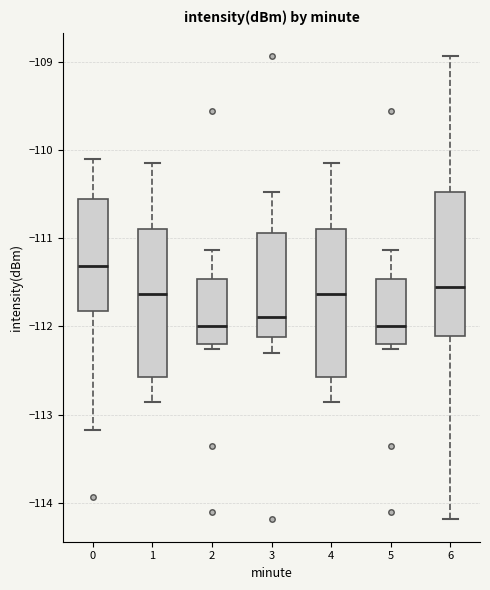

Reading left to right, read every box against the y-axis: the position of its median line, the range the box covers, and the ends of its whiskers. The values are not printed on the chart, so give them approximately, as read against the axis.

0: median -111.3, box -111.8 to -110.6, whiskers -113.2 to -110.1
1: median -111.6, box -112.6 to -110.9, whiskers -112.9 to -110.1
2: median -112.0, box -112.2 to -111.5, whiskers -112.3 to -111.1
3: median -111.9, box -112.1 to -110.9, whiskers -112.3 to -110.5
4: median -111.6, box -112.6 to -110.9, whiskers -112.9 to -110.1
5: median -112.0, box -112.2 to -111.5, whiskers -112.3 to -111.1
6: median -111.5, box -112.1 to -110.5, whiskers -114.2 to -108.9